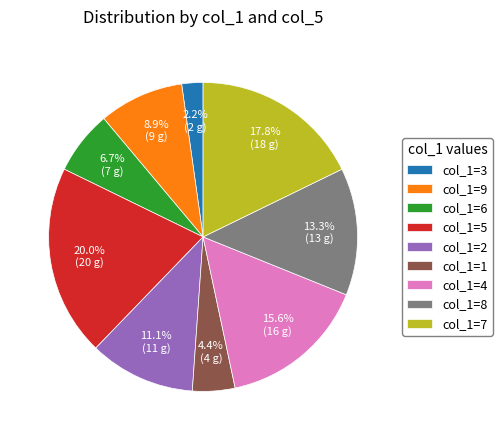

How much of the chart is everything except col_1=8?

86.7%